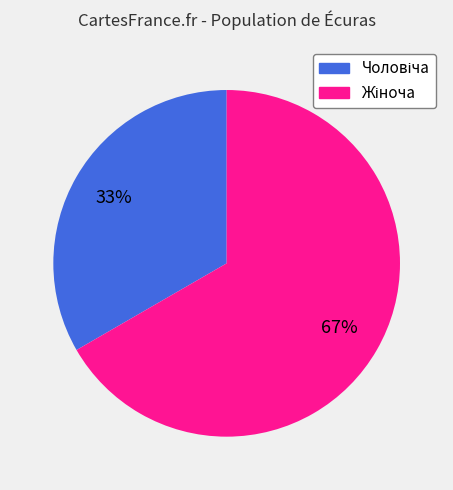

To the nearest percent, what is the average slice percentage?

50%